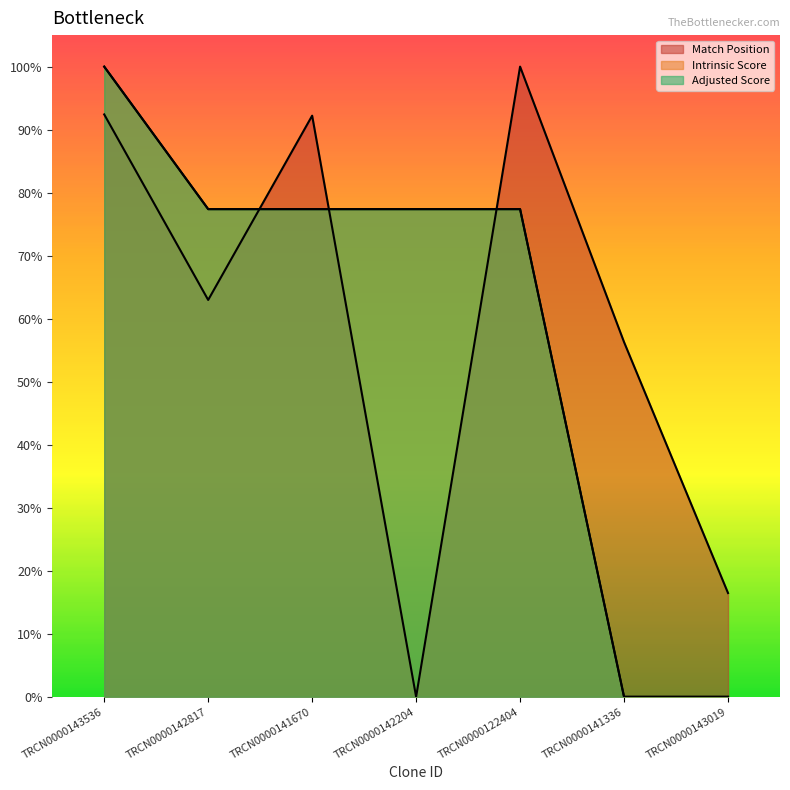

Reading left to right, extract all data points from this chart.

Match Position: TRCN0000143536=0.9	TRCN0000142817=0.6	TRCN0000141670=0.9	TRCN0000142204=0.0	TRCN0000122404=1.0	TRCN0000141336=0.6	TRCN0000143019=0.2
Intrinsic Score: TRCN0000143536=1.0	TRCN0000142817=0.8	TRCN0000141670=0.8	TRCN0000142204=0.8	TRCN0000122404=0.8	TRCN0000141336=0.0	TRCN0000143019=0.0
Adjusted Score: TRCN0000143536=1.0	TRCN0000142817=0.8	TRCN0000141670=0.8	TRCN0000142204=0.8	TRCN0000122404=0.8	TRCN0000141336=0.0	TRCN0000143019=0.0